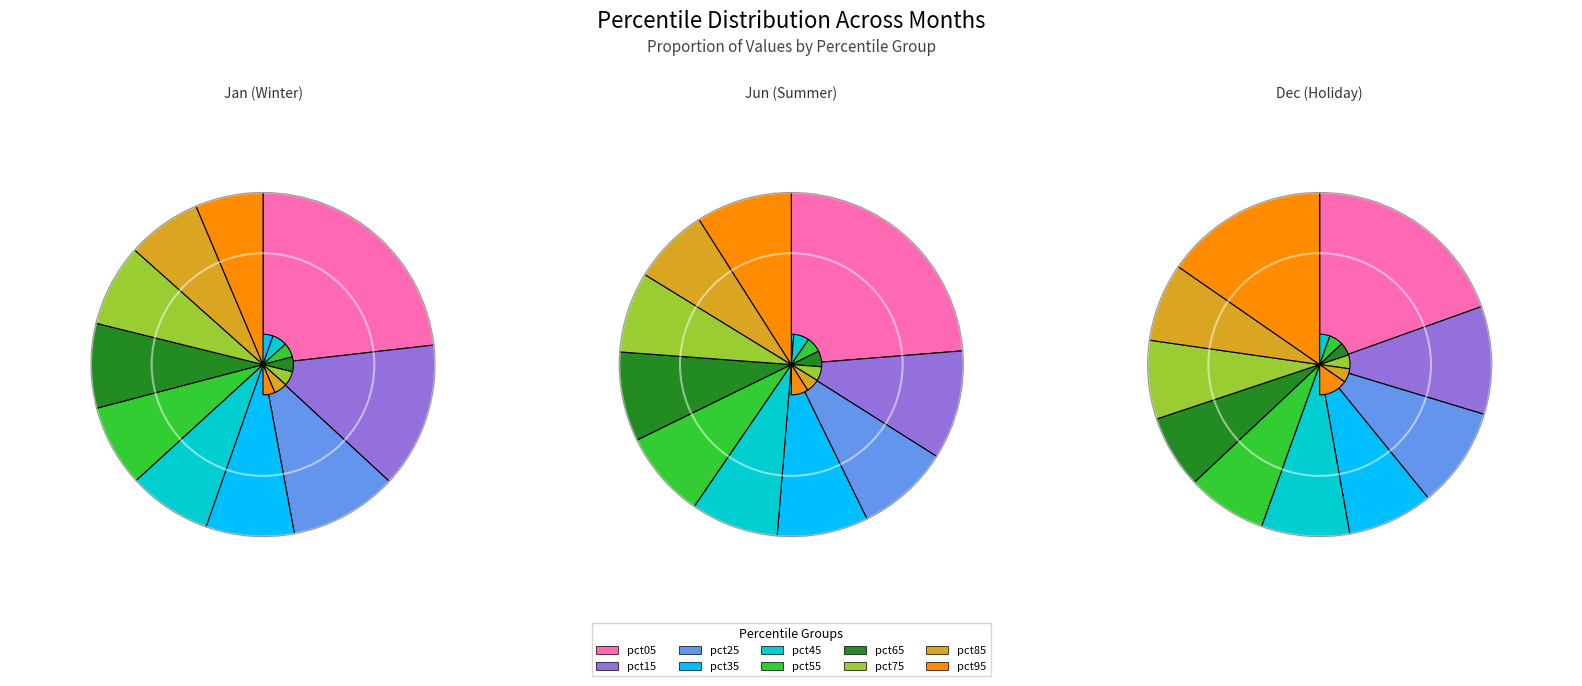

To the nearest percent, what is the average slice percentage?

10%